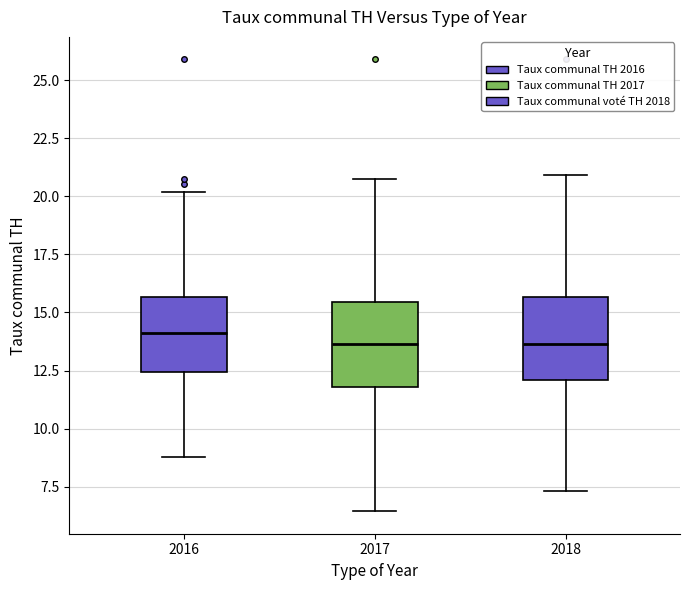

Where is the lower edge of the box at x = 2016 on the y-axis? The values are not printed on the chart, so give them approximately, as read against the axis.

12.5